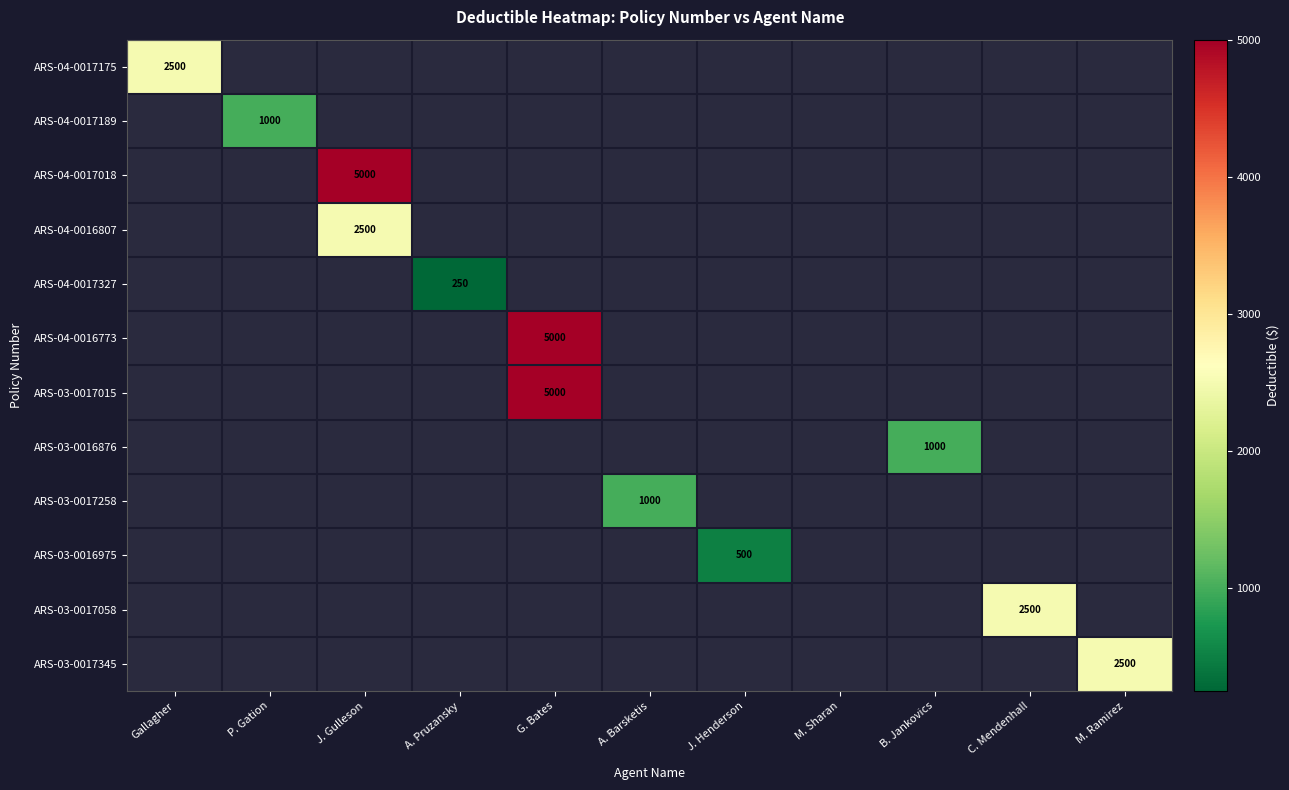

True or false: ARS-04-0016807 has a value of 1287 at J. Gulleson.

False